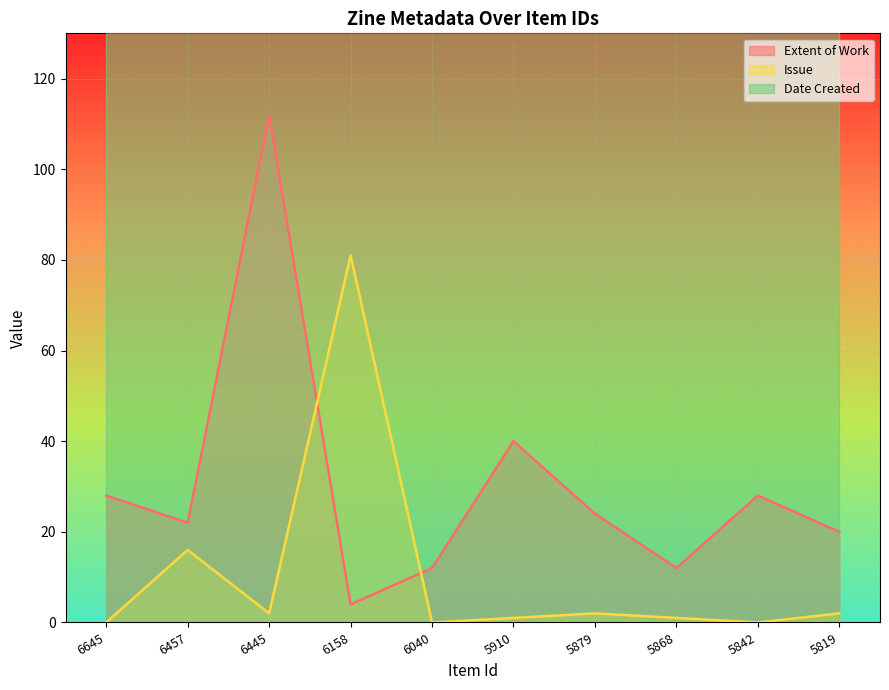

At how many categories does at least one series exceed 9?

10